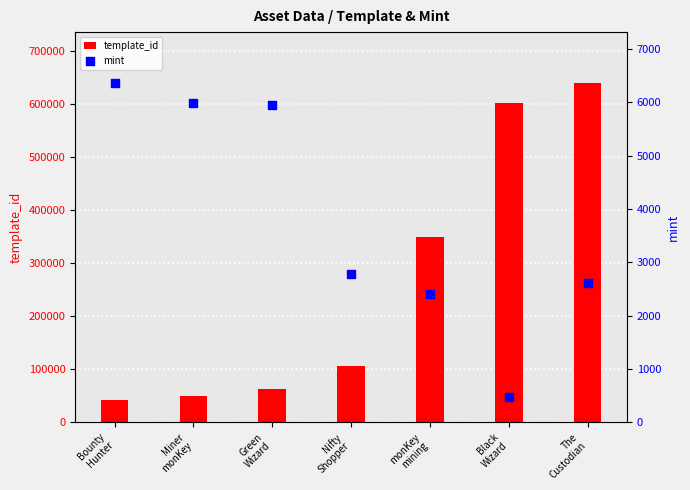

Which series has the largest total across all categories?

template_id